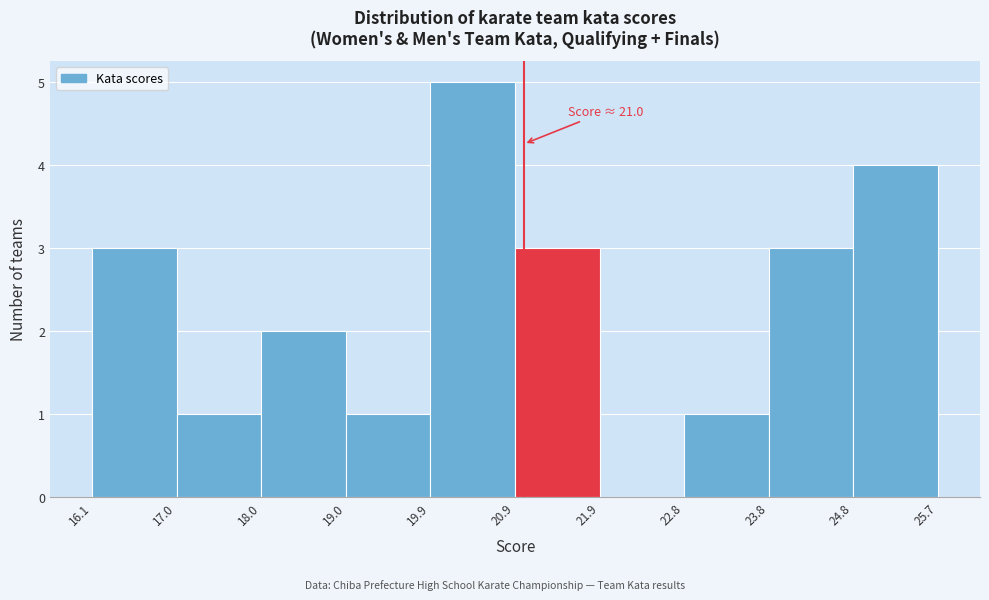

Over which range of the x-axis is the bar tallest?

19.9 to 20.9